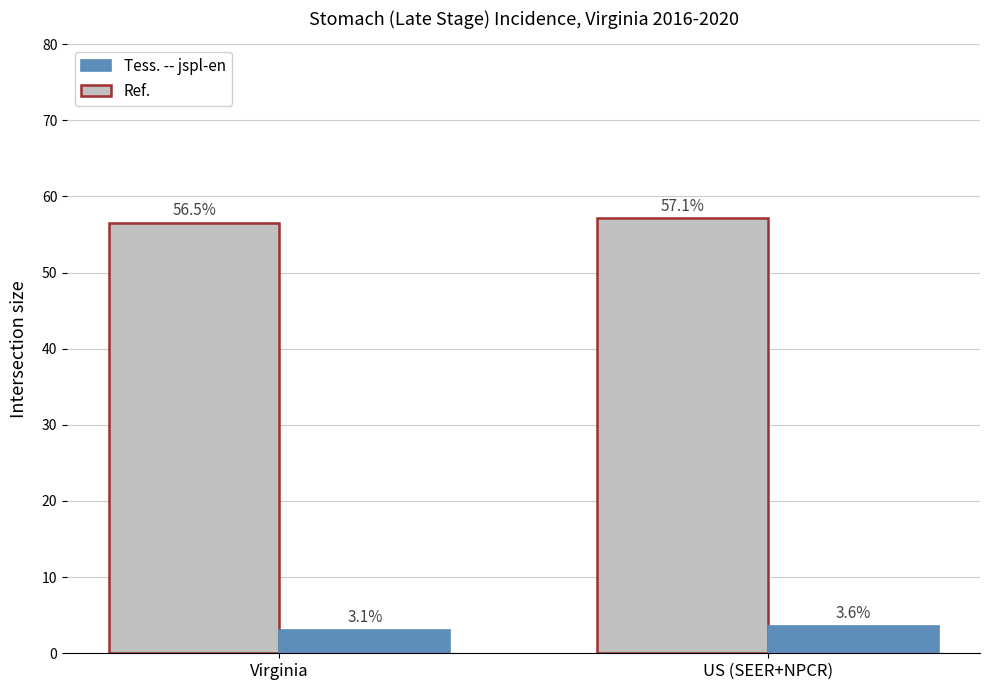

What is the label of the 2nd bar from the right?

Virginia